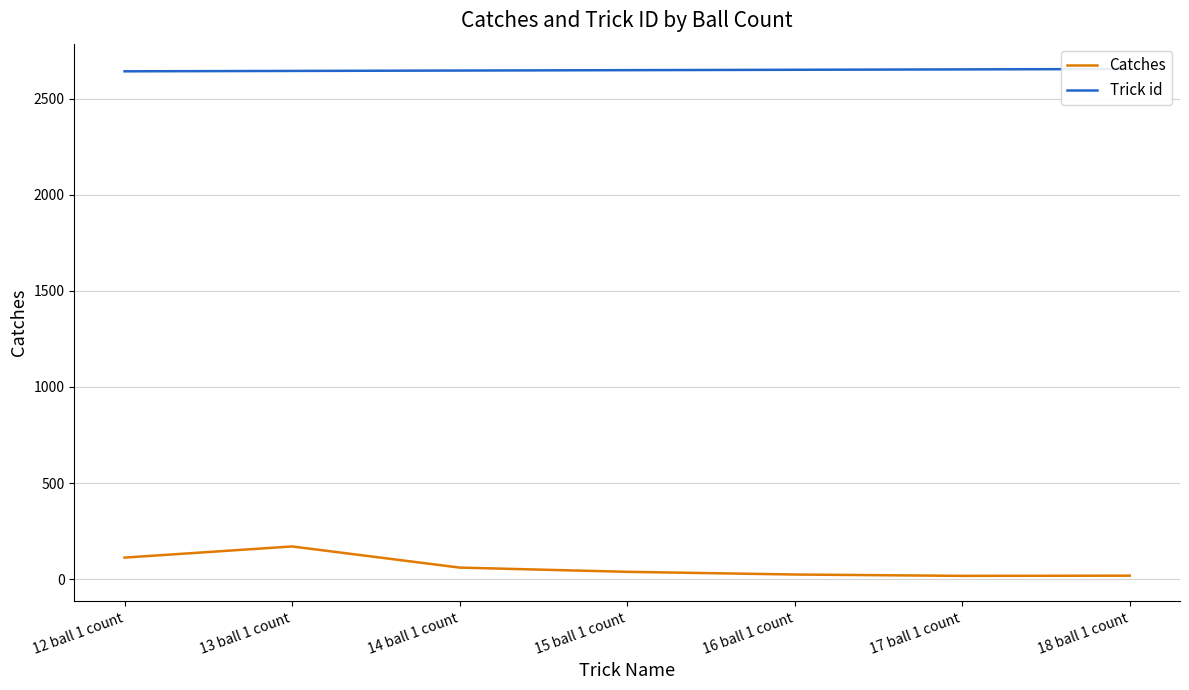

How many values in the Trick id series exceed 2648?

3